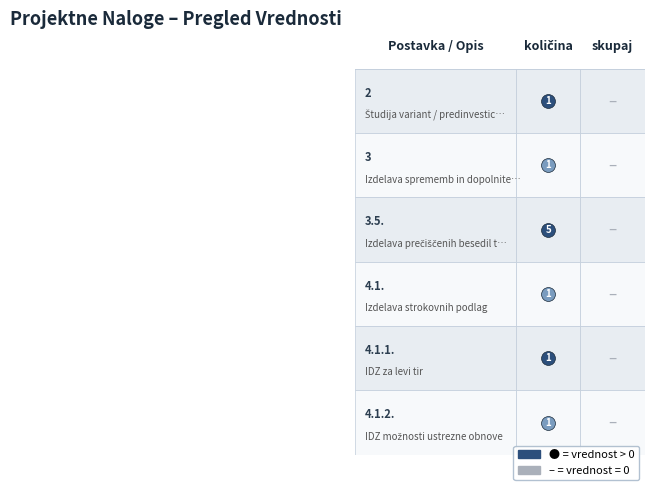

What is the difference between the maximum and minimum values in the 4.1.2. series?

1